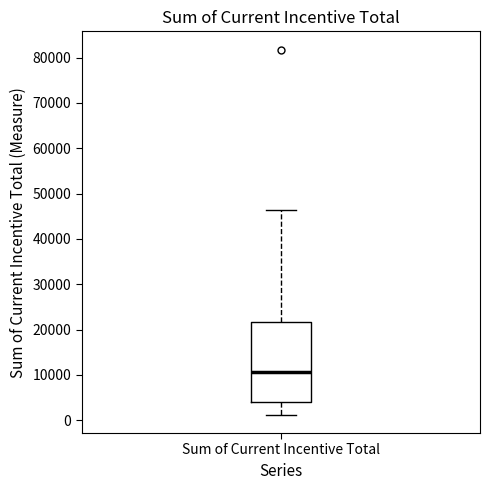

Where does the upper whisker of the box for Sum of Current Incentive Total end on the y-axis? The values are not printed on the chart, so give them approximately, as read against the axis.

46000